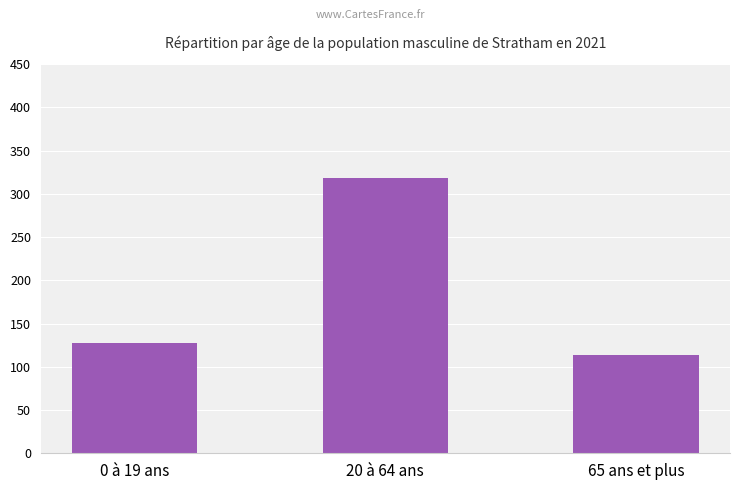

Approximately how many times larger is the value at 20 à 64 ans compared to 0 à 19 ans?

2.5